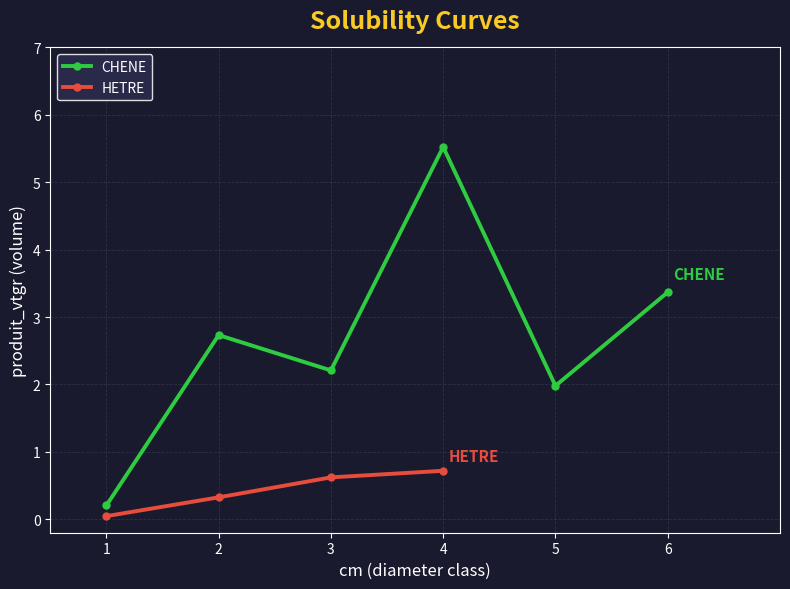

At which label does the data first exceed 2?

2